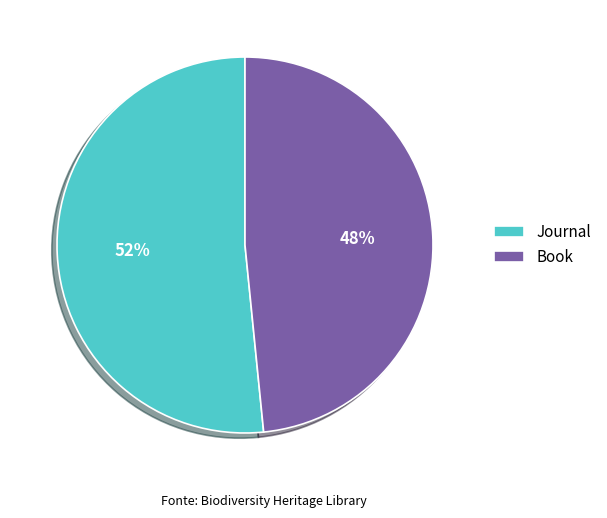

To the nearest percent, what is the average slice percentage?

50%